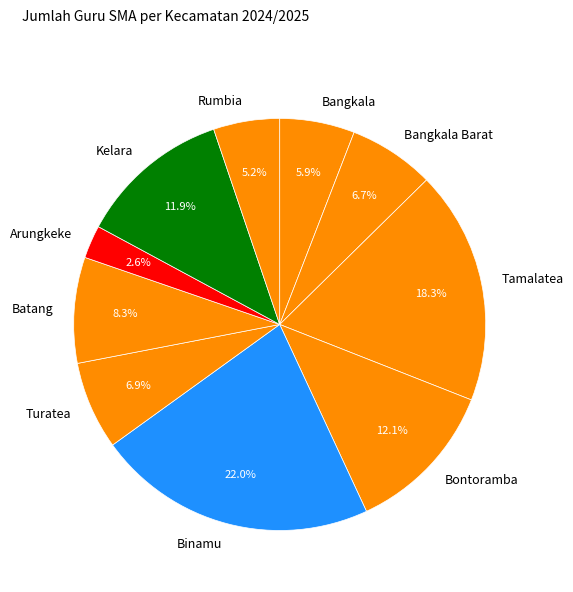

Is Tamalatea the majority of the pie?

No